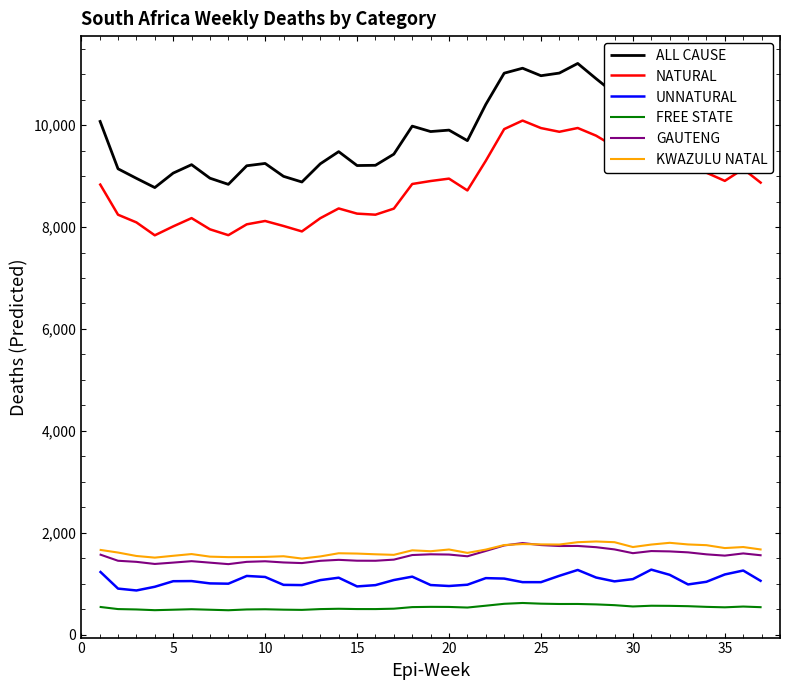

True or false: ALL CAUSE and NATURAL intersect in this chart.

False